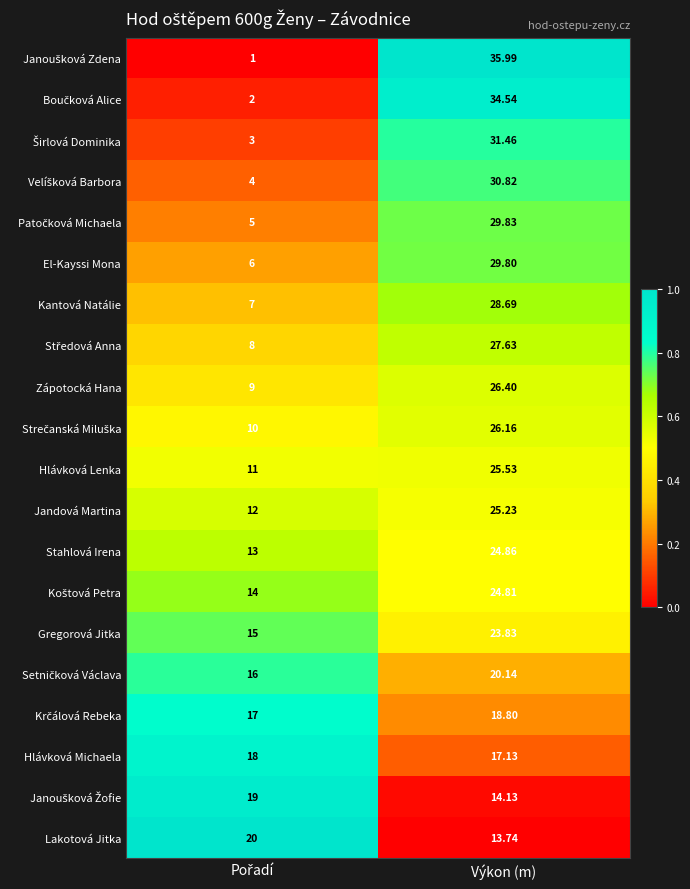

At which category is the sum across all series the highest?

Výkon (m)